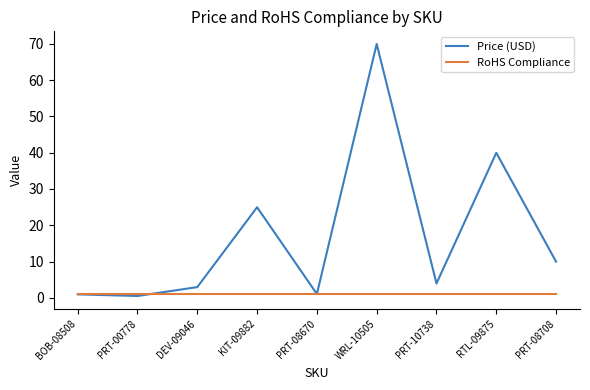

Is the value of Price (USD) at PRT-08708 greater than the value of RoHS Compliance at KIT-09882?

Yes